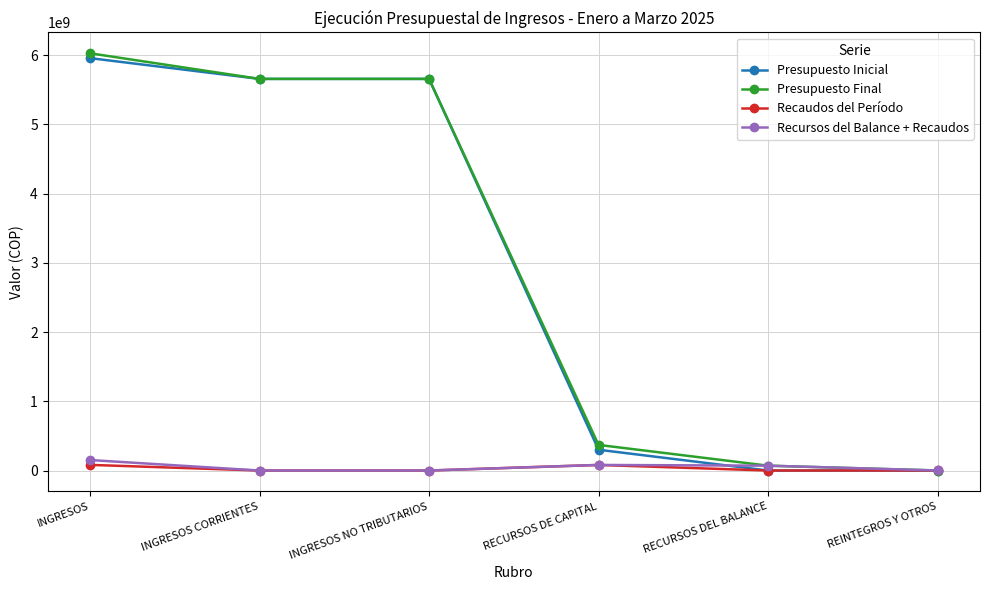

True or false: Recursos del Balance + Recaudos has more than 2 points higher than both neighbors.

False